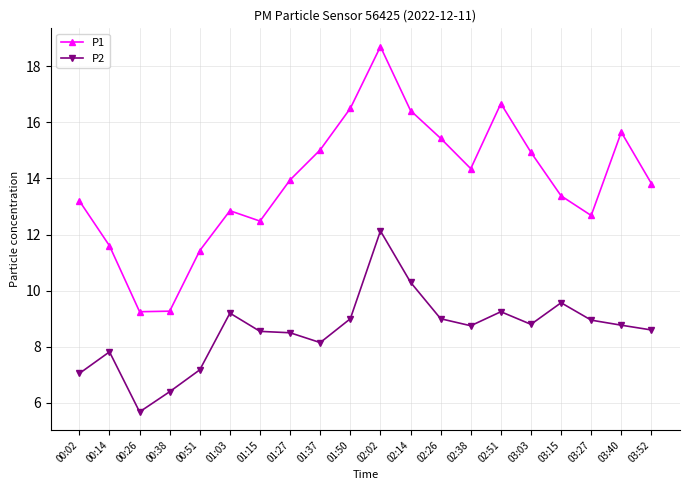

What is the difference between the highest and lowest values at 02:14?

6.1